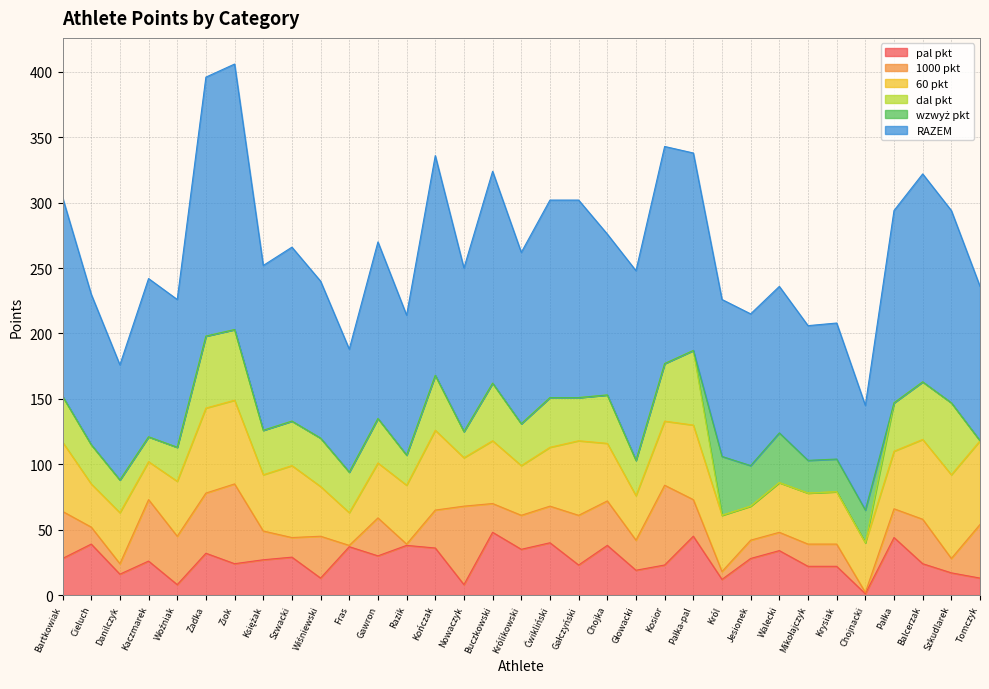

True or false: RAZEM and 1000 pkt cross at least once.

False